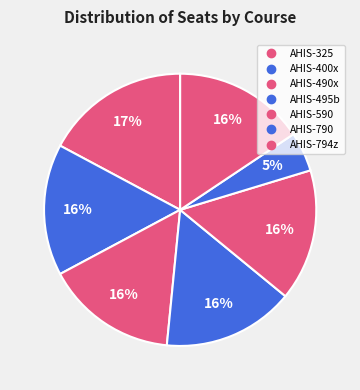

To the nearest percent, what percentage of the pie is AHIS-490x?

16%